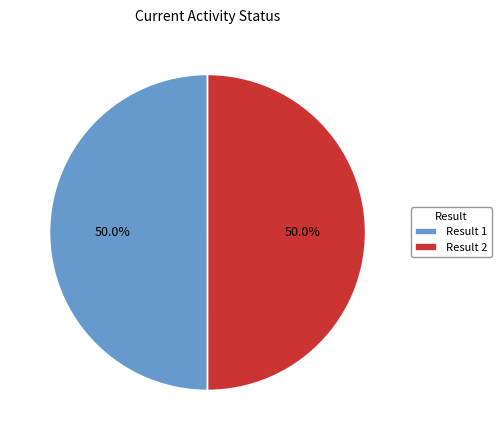

Combined, do Result 2 and Result 1 account for over 50%?

Yes